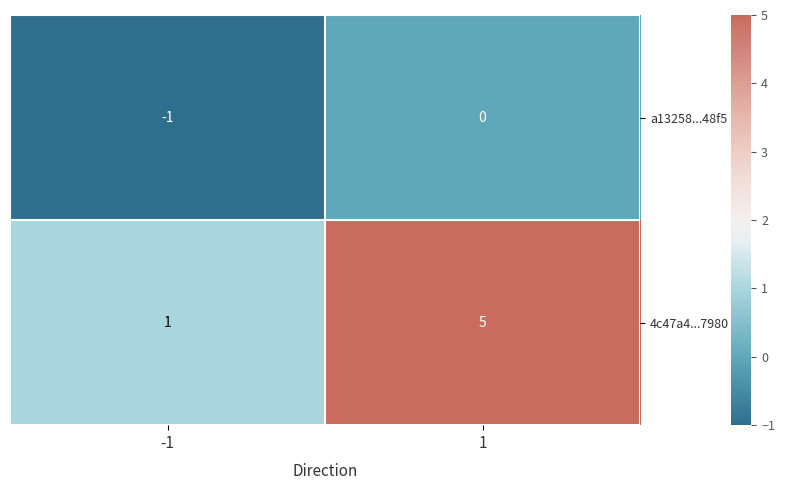

What is the sum of the 4c47a4...7980 values at -1 and 1?

6